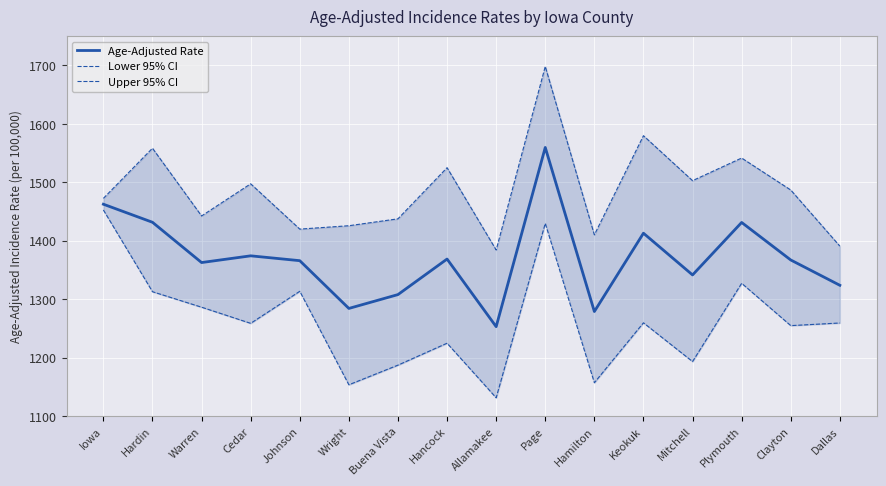

True or false: Age-Adjusted Rate and Lower 95% CI intersect in this chart.

False